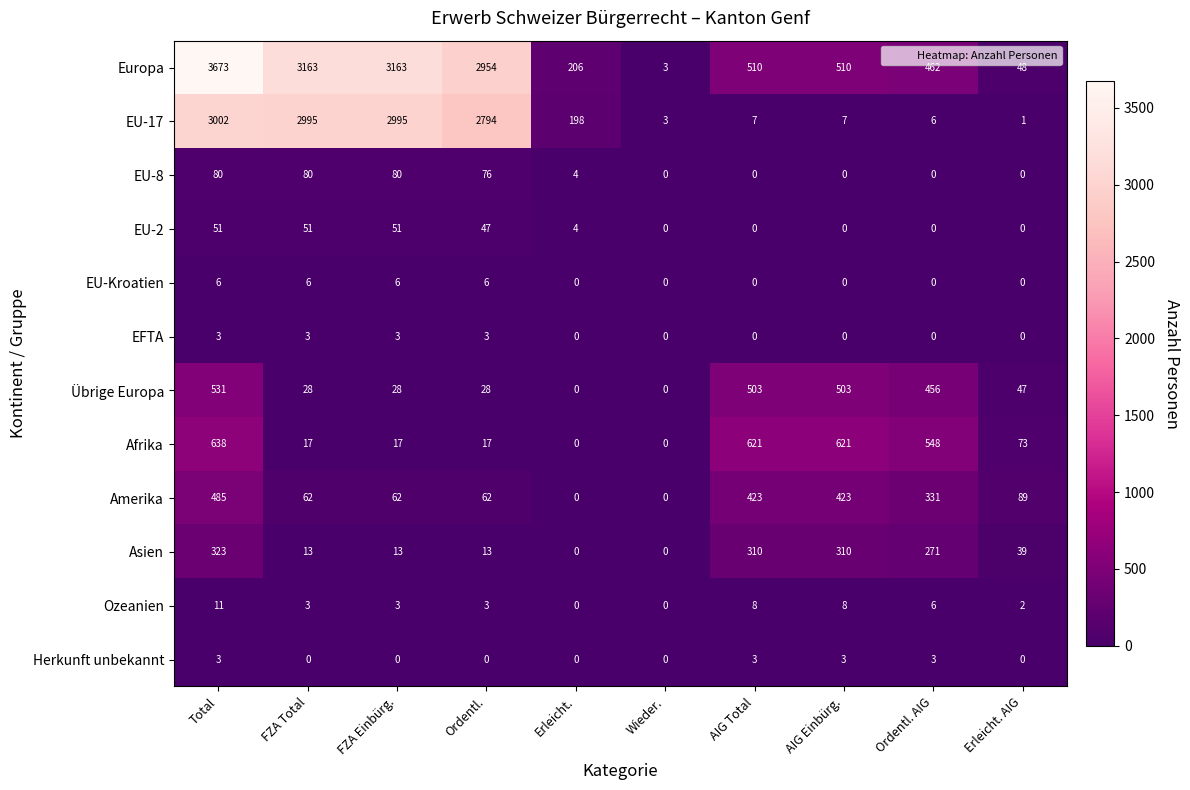

What is the sum of the Ozeanien values at Erleicht. and AIG Einbürg.?

8